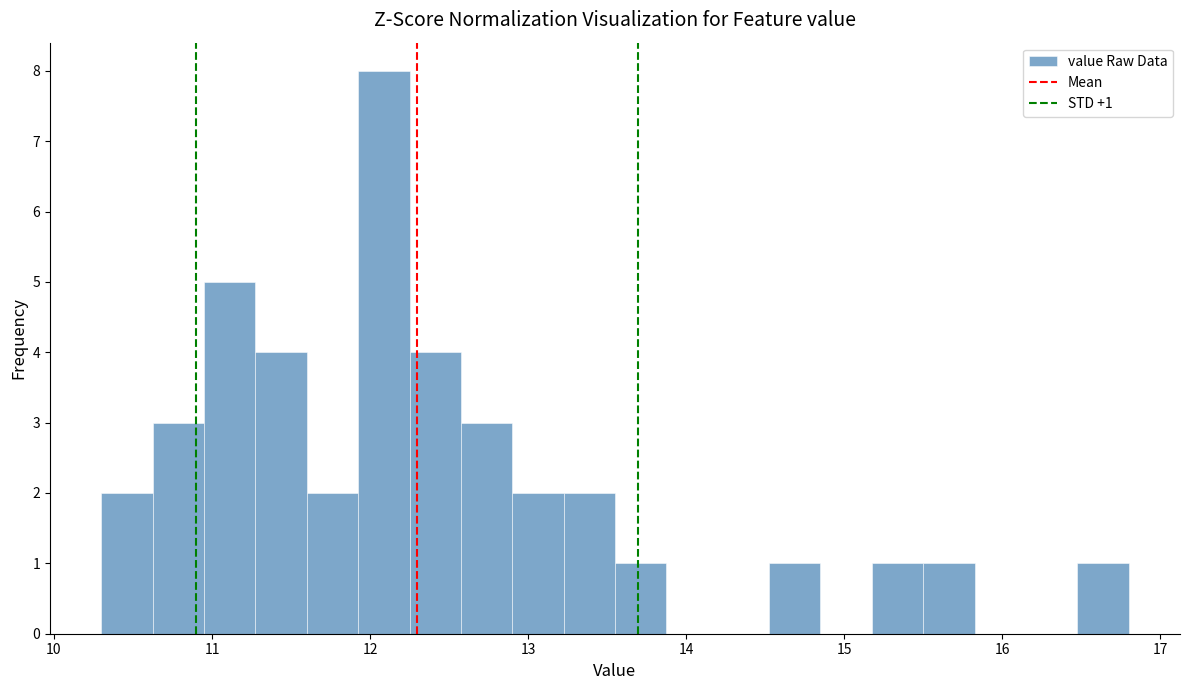

Around what value on the x-axis is the tallest bar? Give the approximate position of its centre, as read against the axis.

12.1